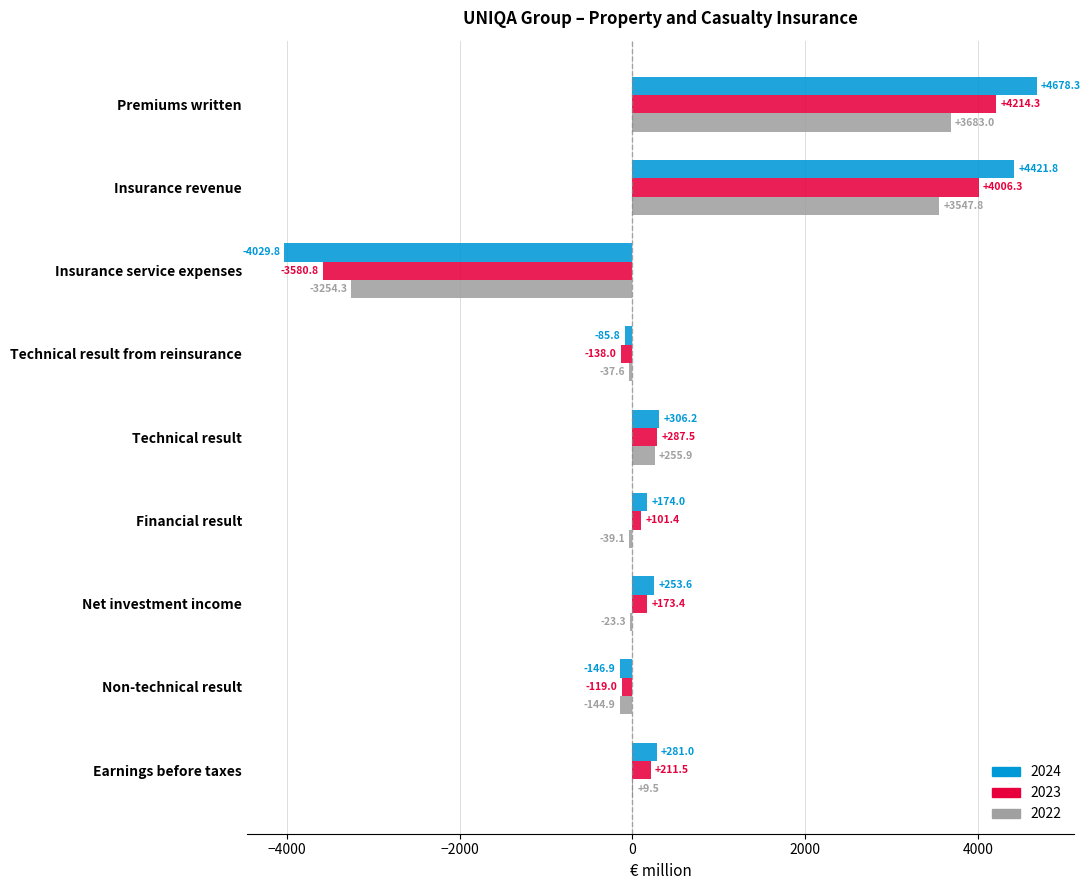

Which label corresponds to the largest value in the chart?

Premiums written